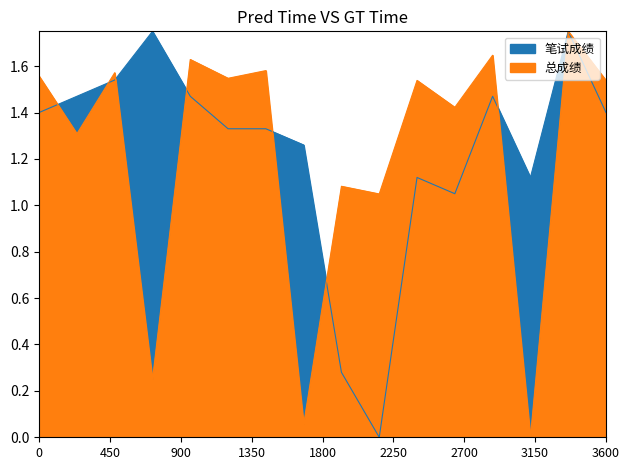

True or false: 总成绩 and 笔试成绩 intersect in this chart.

True